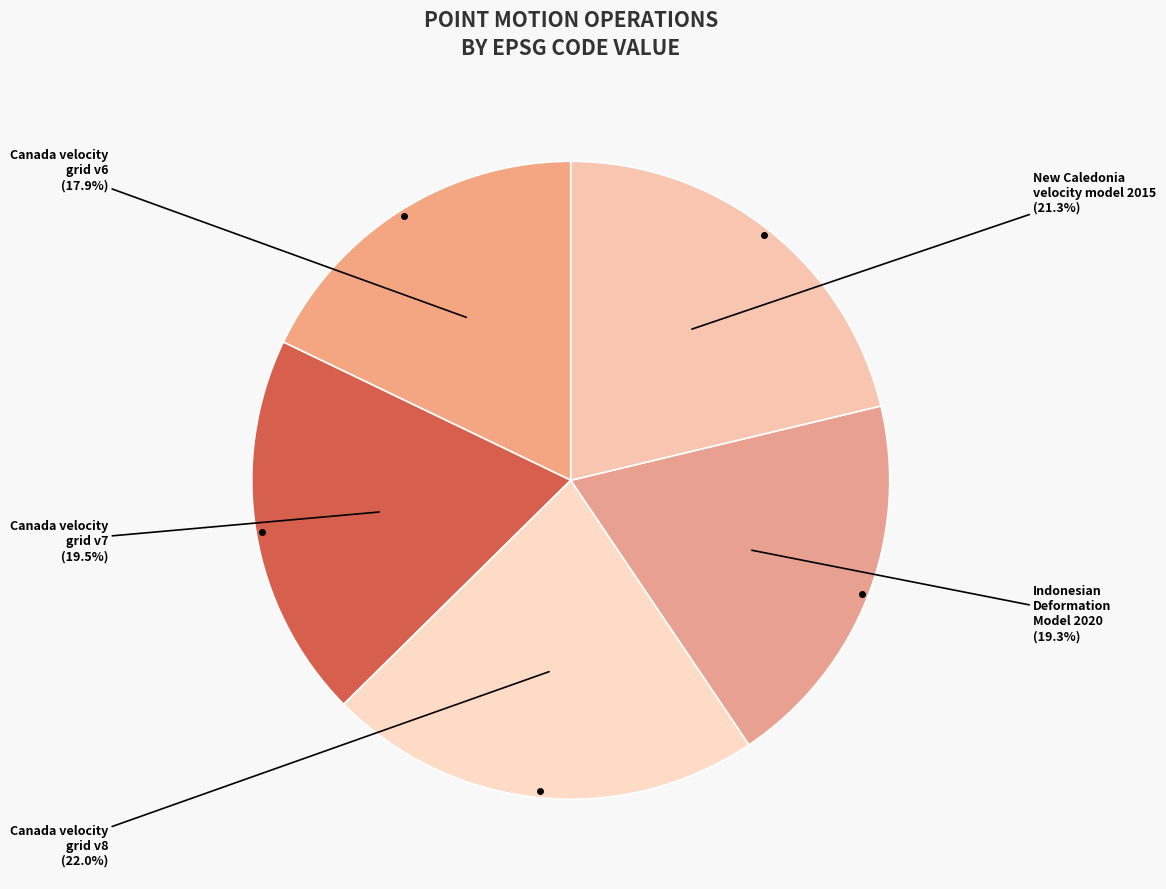

How many segments does this pie chart have?

5